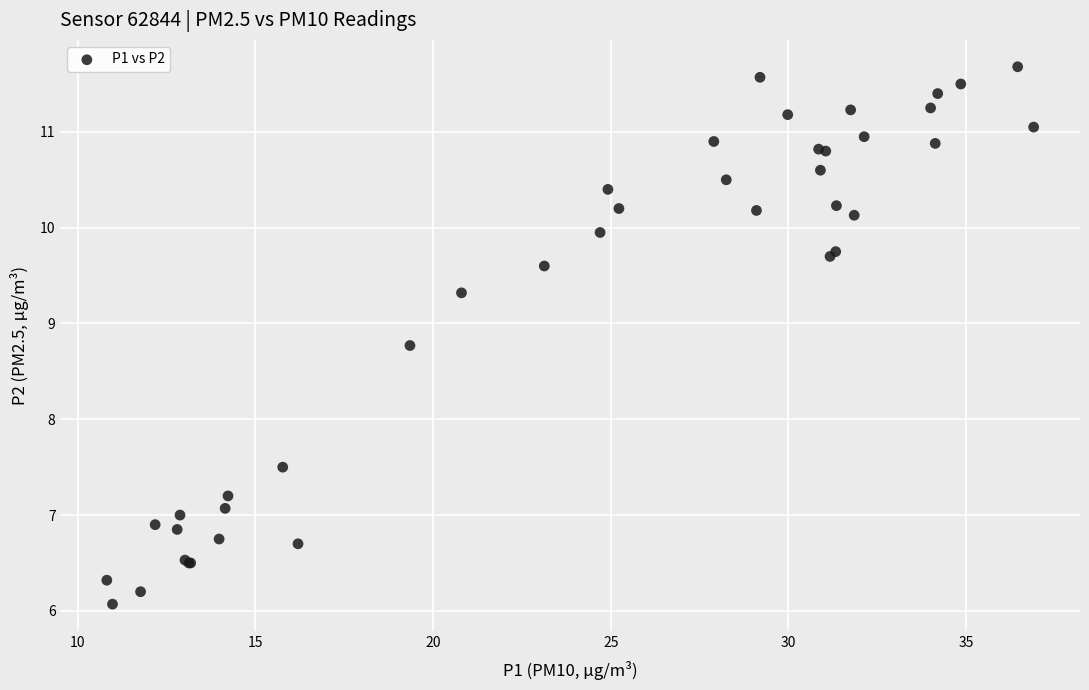

What Y value in the scatter plot is closest to 8?

7.5